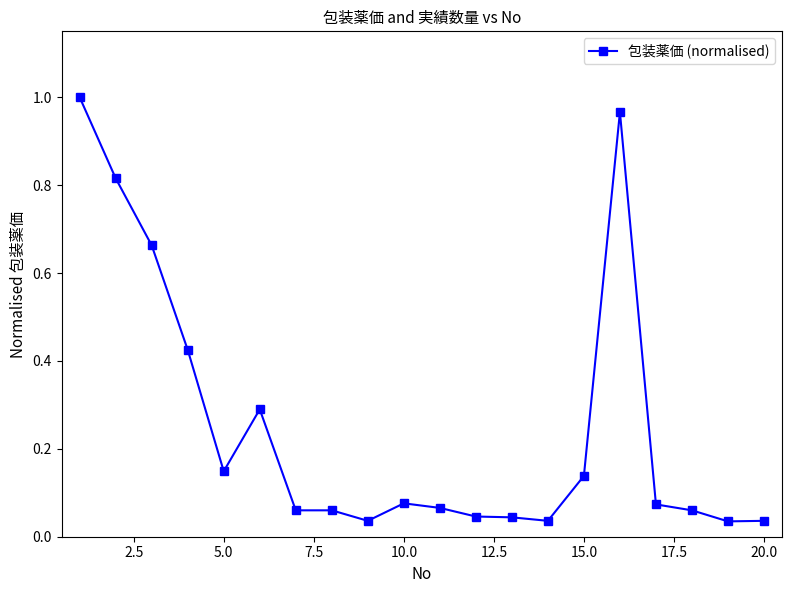

True or false: there are more than 2 points higher than both neighbors.

True